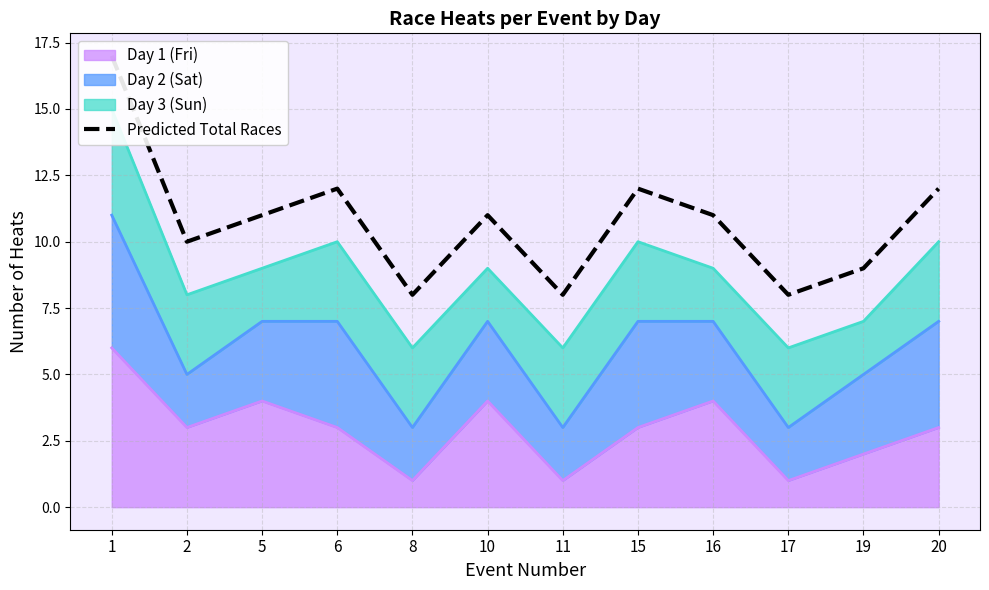

Where is the data nearest to the value 12?

6